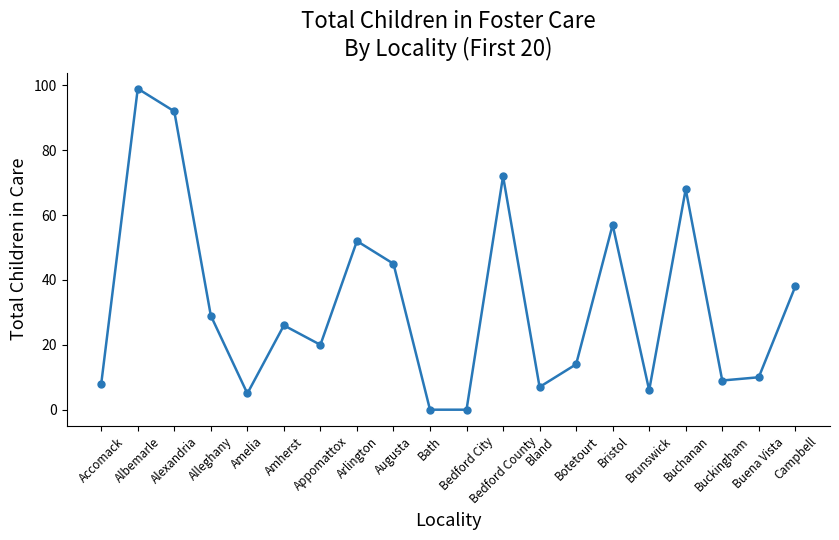

How many lines are shown in the chart?

1